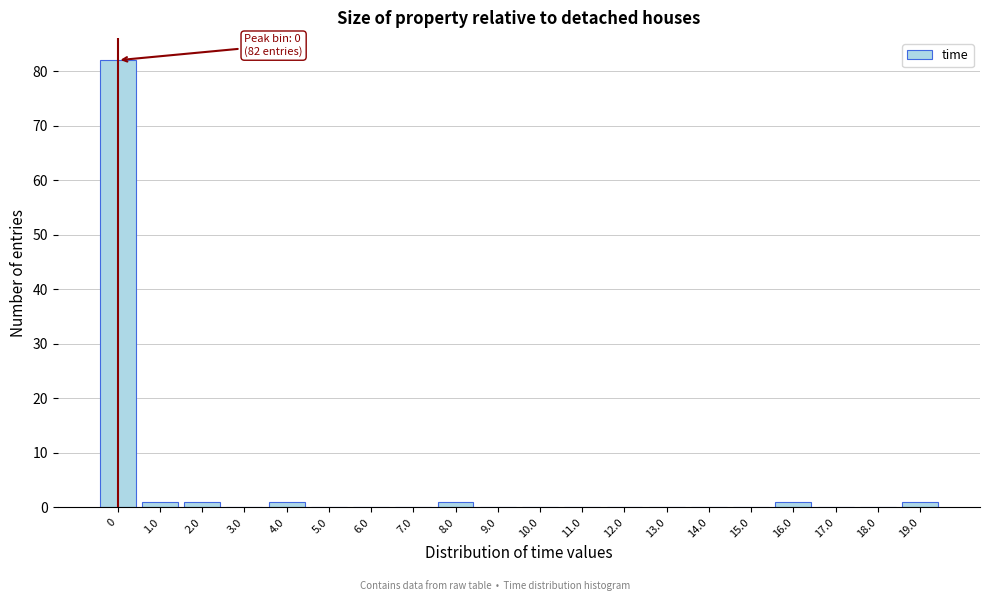

Reading left to right, transcribe all the data shown in this chart.

0=82	1.0=1	2.0=1	3.0=0	4.0=1	5.0=0	6.0=0	7.0=0	8.0=1	9.0=0	10.0=0	11.0=0	12.0=0	13.0=0	14.0=0	15.0=0	16.0=1	17.0=0	18.0=0	19.0=1